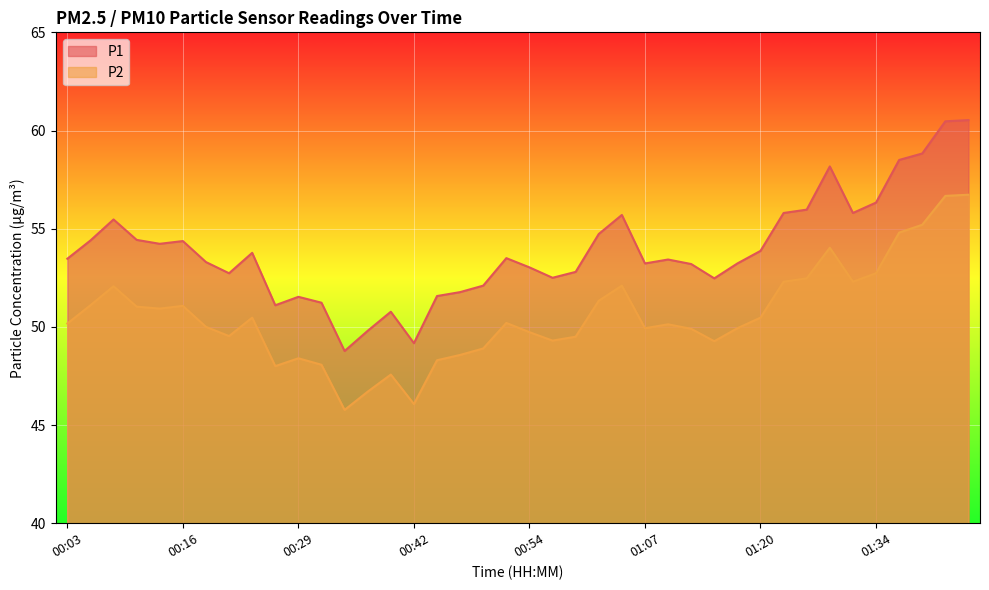

True or false: P1 has more than 1 interior local peaks.

True